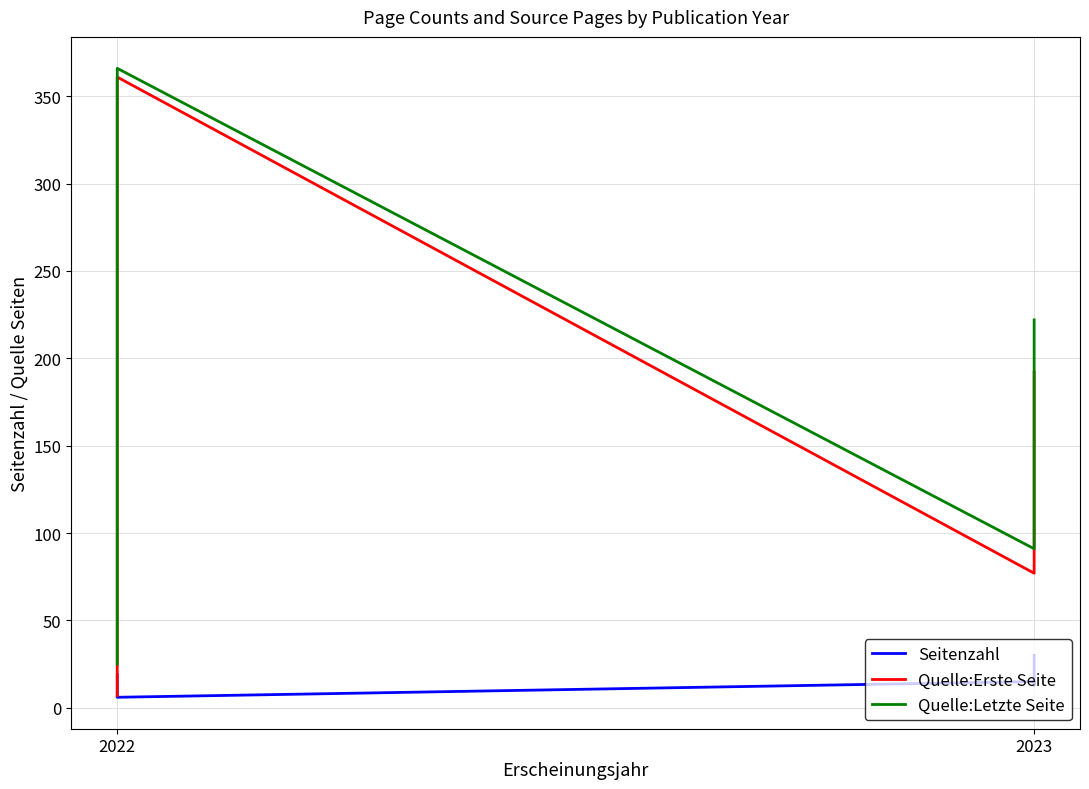

True or false: Seitenzahl and Quelle:Letzte Seite intersect in this chart.

False